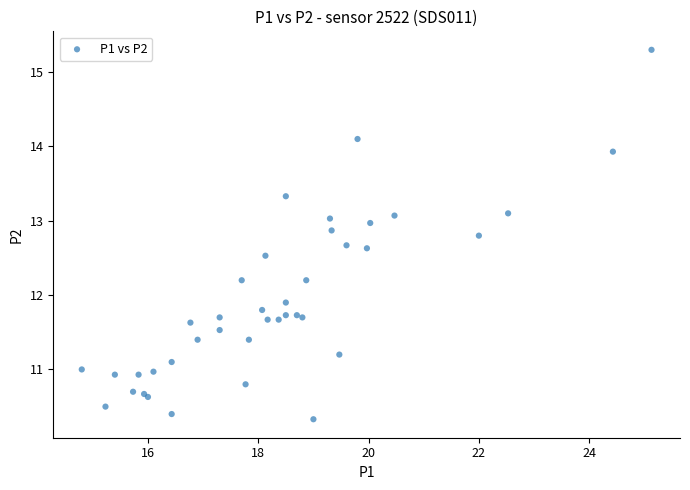

What Y value in the scatter plot is closest to 12?

11.9